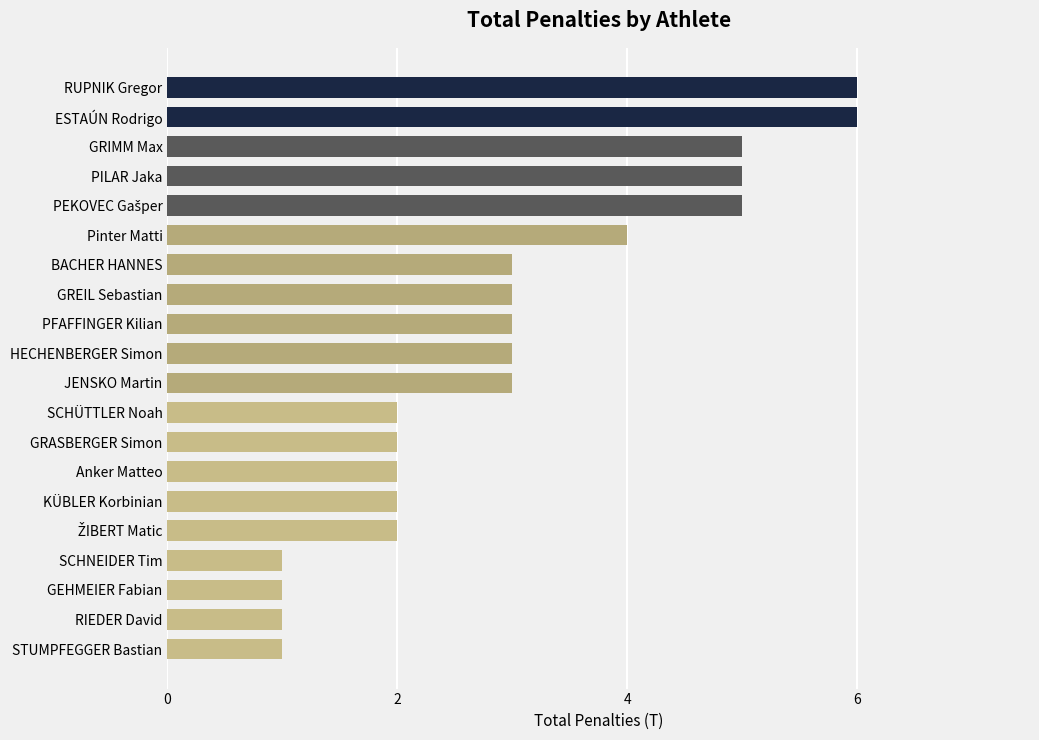

Approximately how many times larger is the value at Anker Matteo compared to ESTAÚN Rodrigo?

0.3